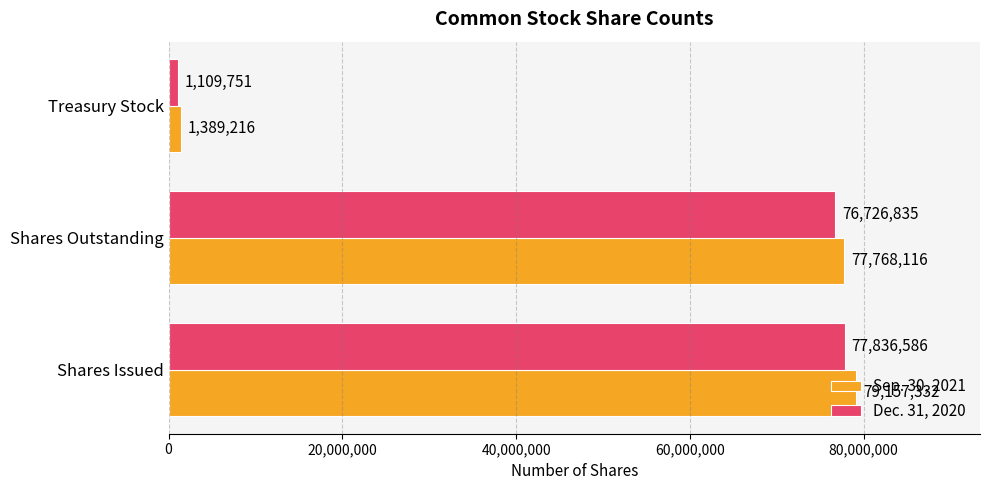

The value of Dec. 31, 2020 at Shares Issued is 114395951. True or false?

False